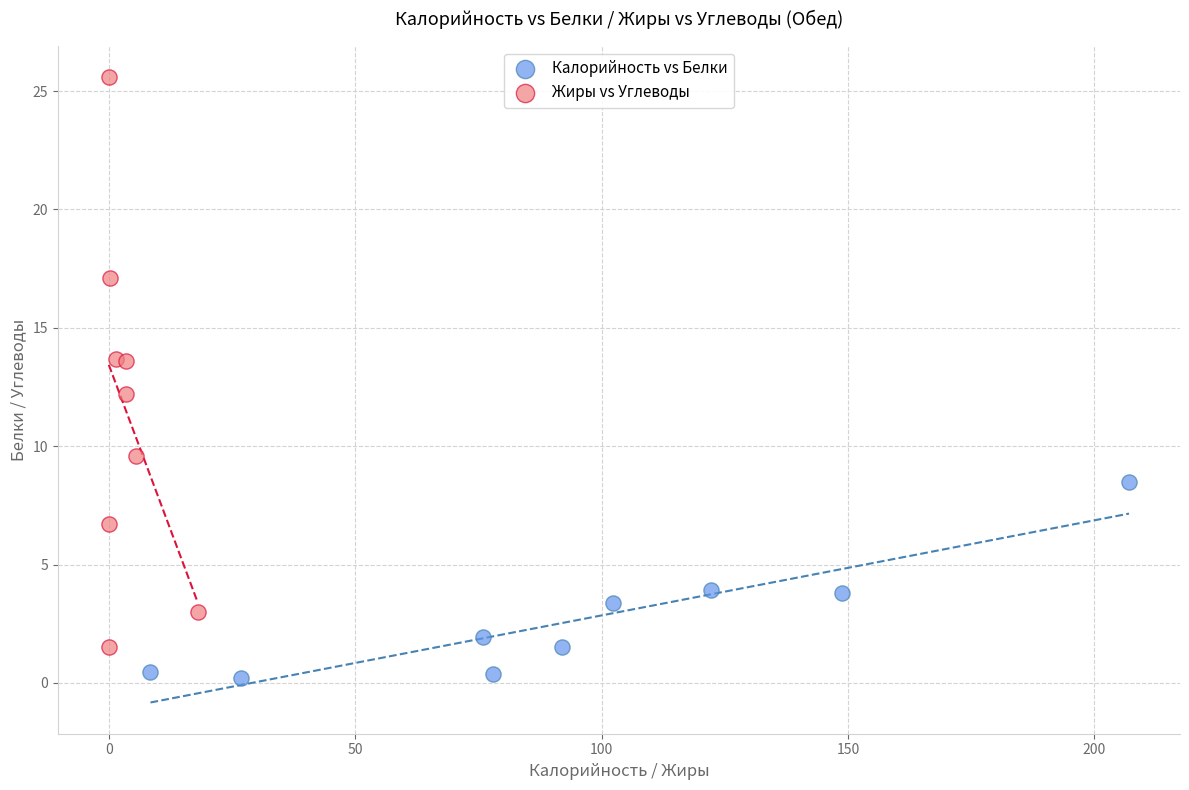

Which series contains the highest Y value?

Жиры vs Углеводы